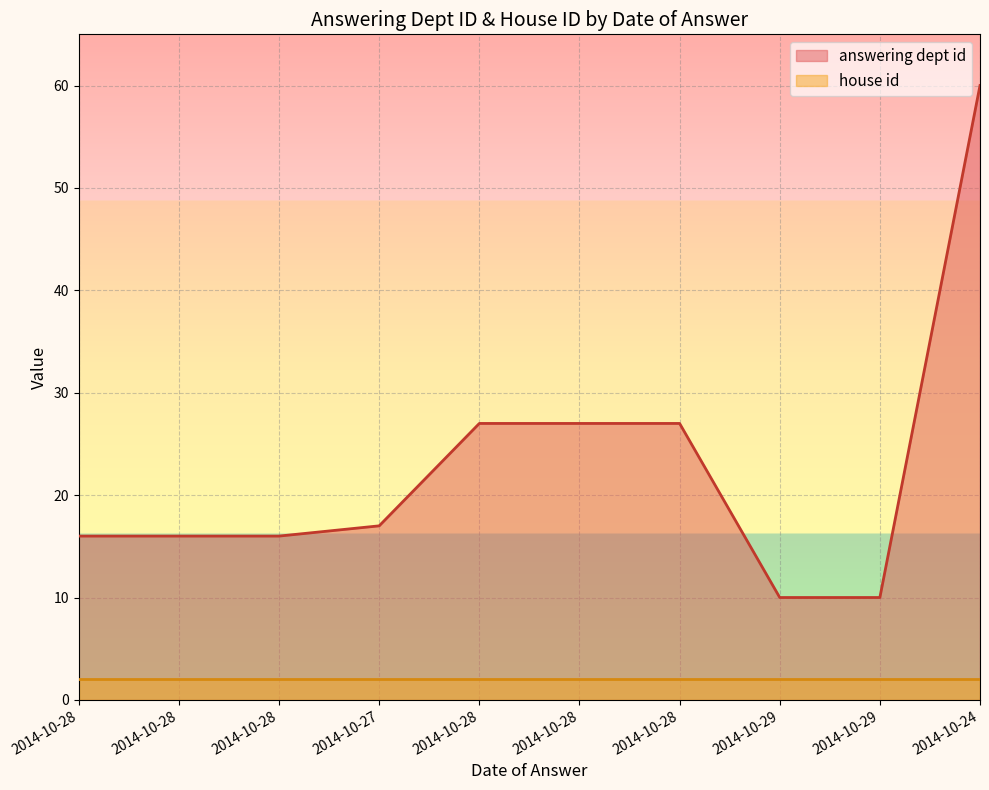

At which label does the data first exceed 17?

2014-10-28